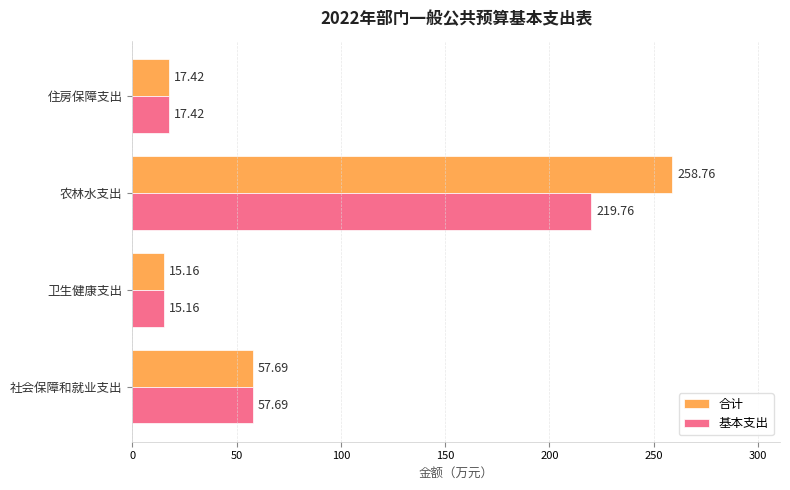

What are all the series names shown in the legend?

合计, 基本支出